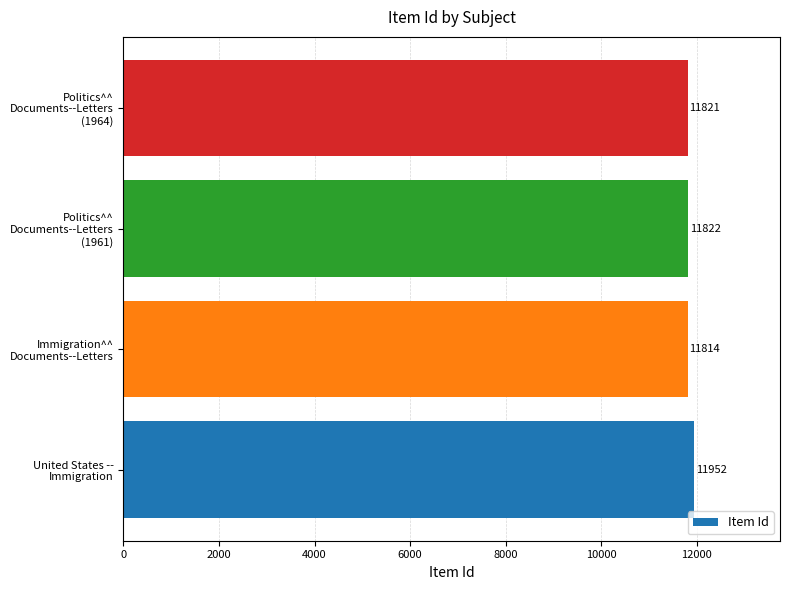

Reading top to bottom, extract all data points from this chart.

11821	11822	11814	11952